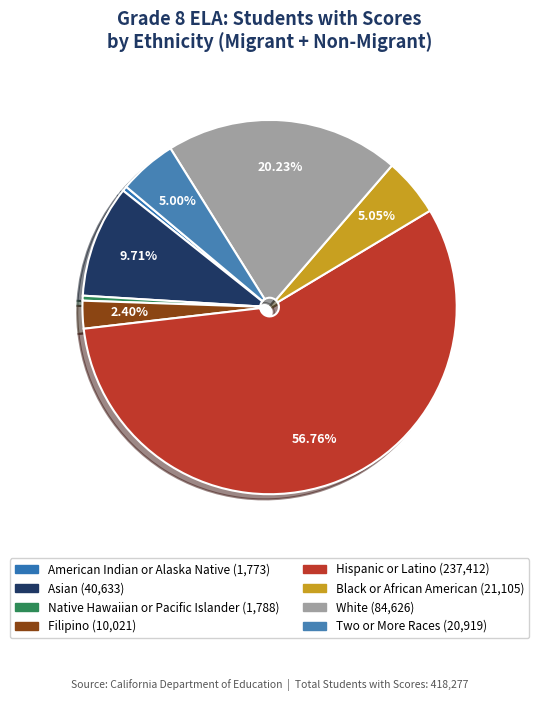

Rank the categories by value from lowest to highest.

American Indian or Alaska Native, Native Hawaiian or Pacific Islander, Filipino, Two or More Races, Black or African American, Asian, White, Hispanic or Latino